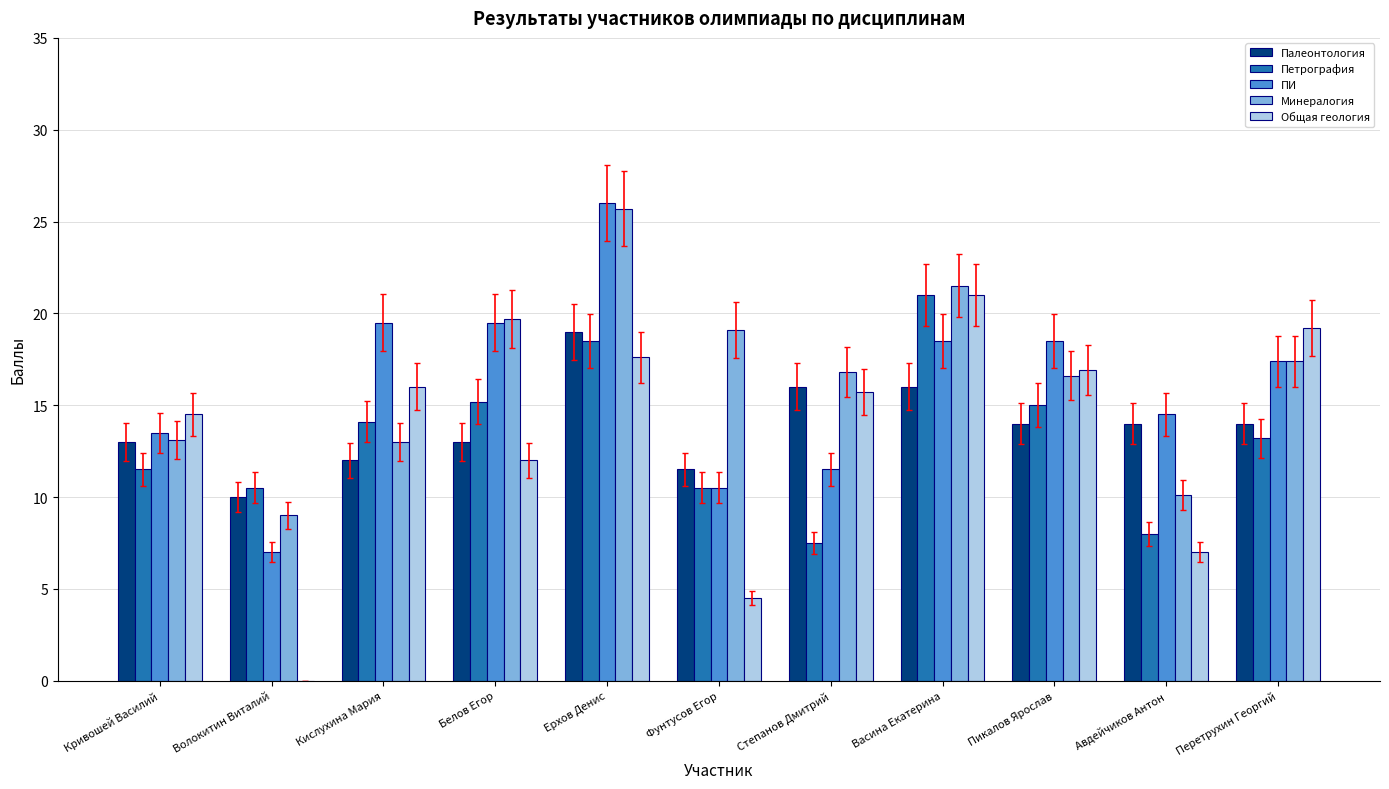

How many data points does each series have?

11